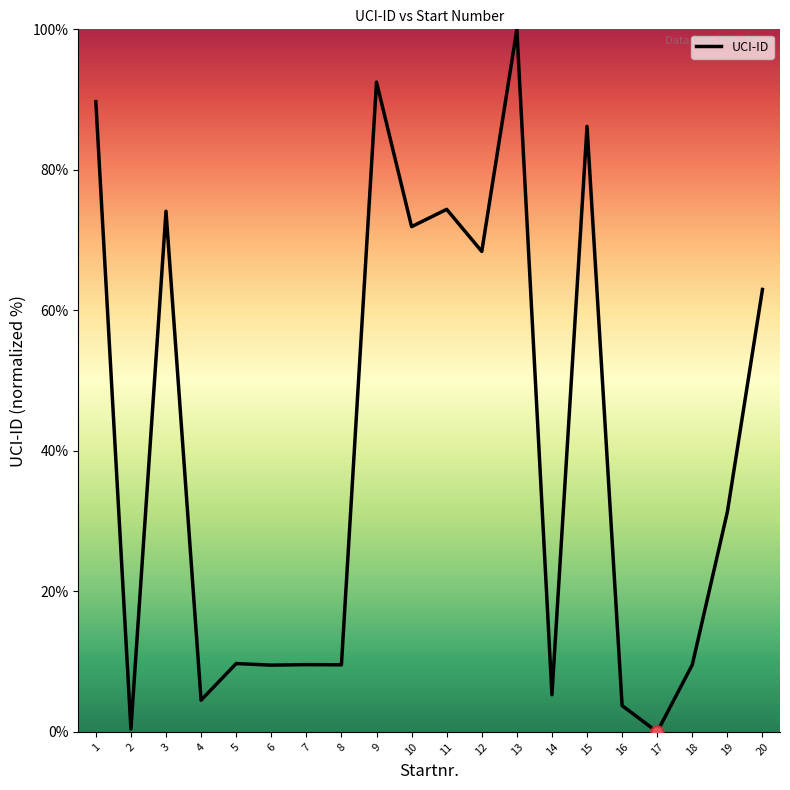

Between 14 and 13, which is larger?

13